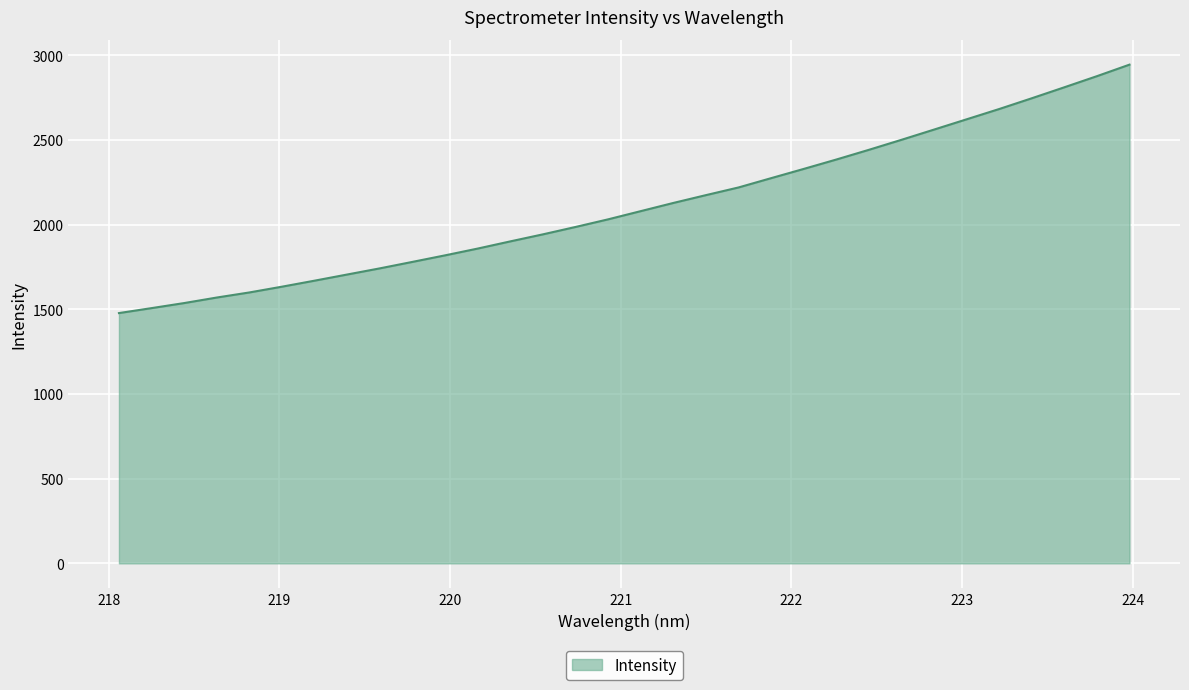

How many values are below 2079?

16